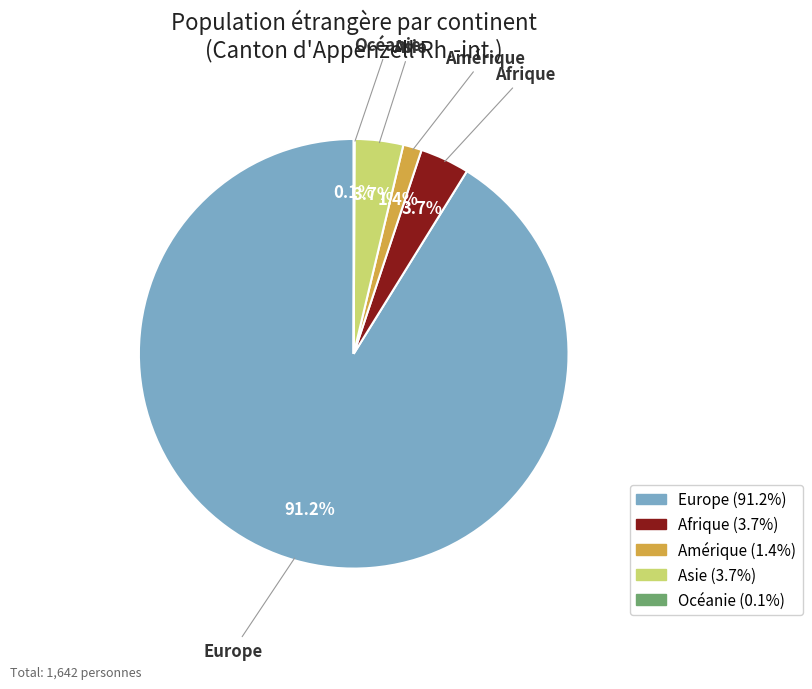

Which slice is the largest?

Europe